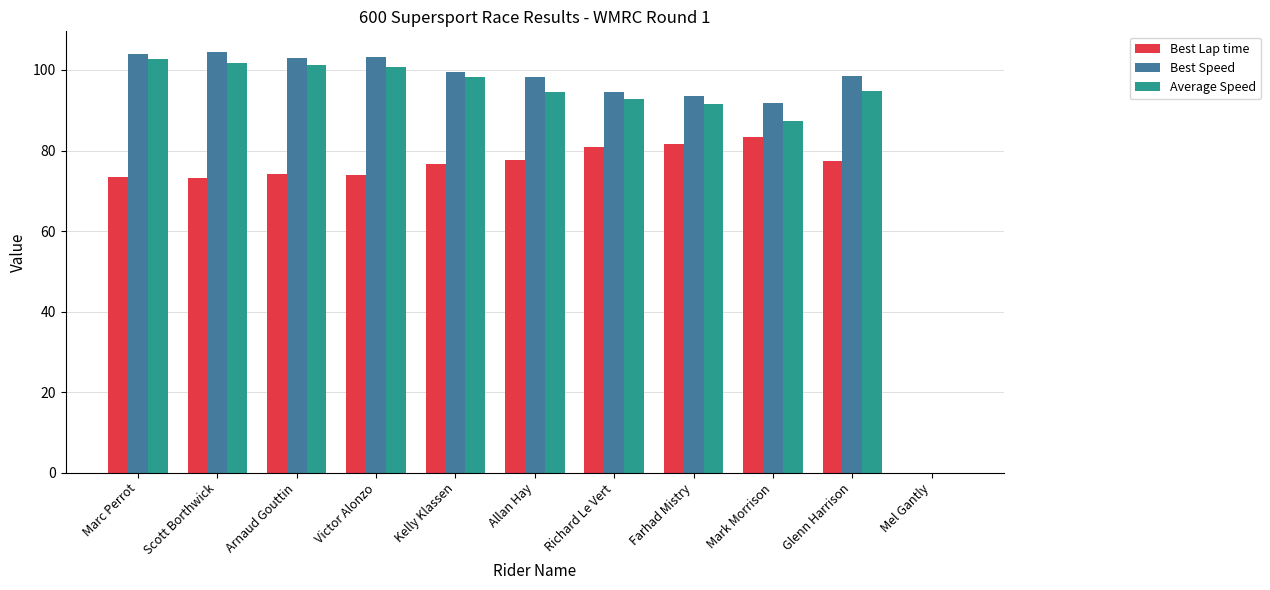

Which series has the widest spread of values?

Best Speed